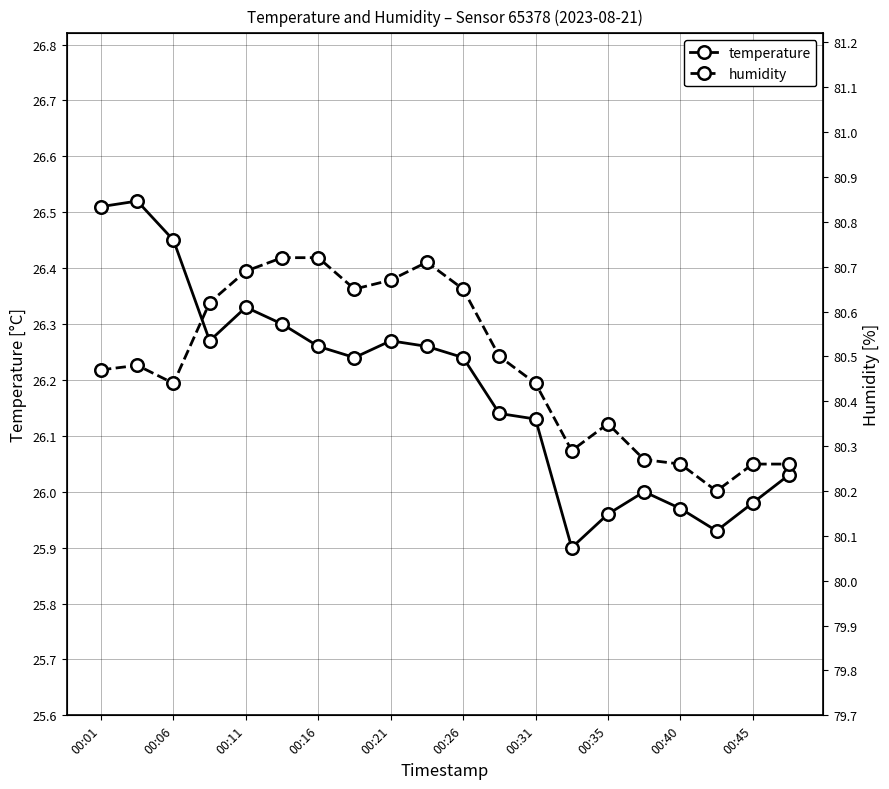

What is the average value of the humidity series?

80.5